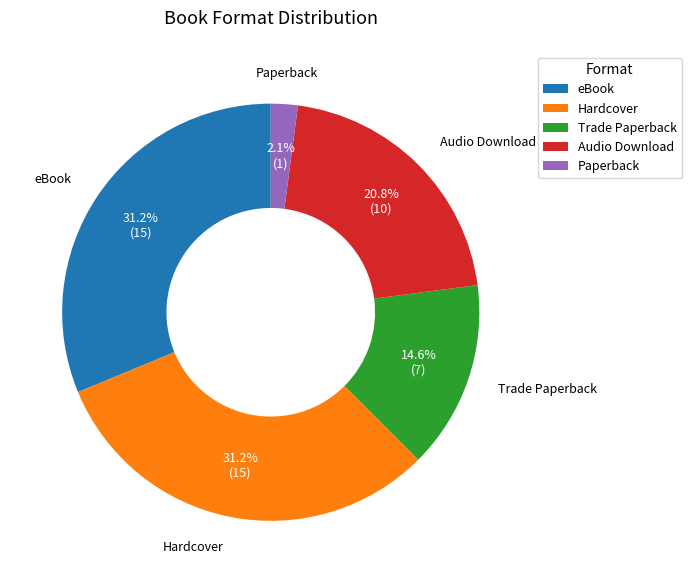

Approximately how many times larger is the value at Audio Download compared to Trade Paperback?

1.4